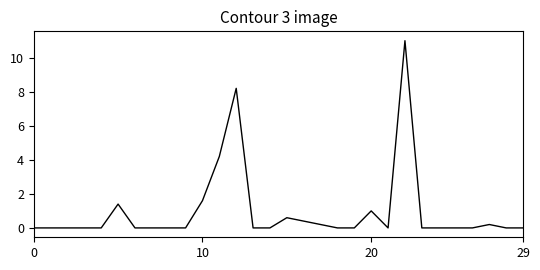

What is the difference between the maximum and minimum values?

11.0